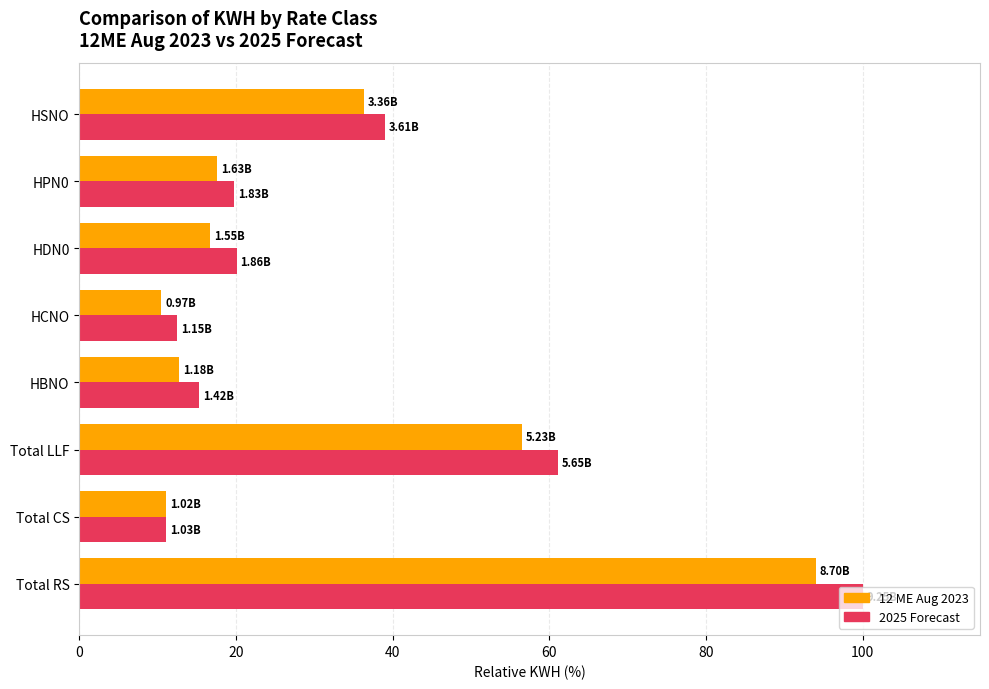

Between Total RS and HDN0, which series saw the biggest shift?

2025 Forecast